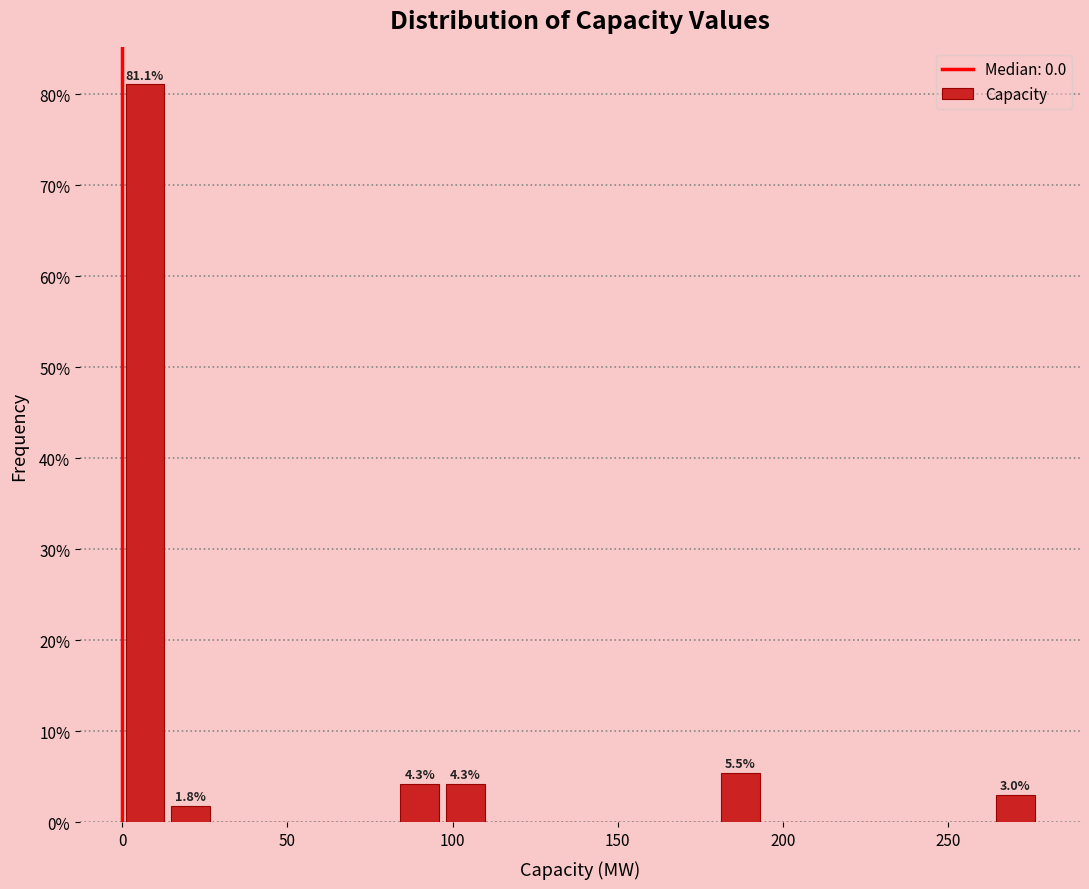

Around what value on the x-axis is the tallest bar? Give the approximate position of its centre, as read against the axis.

5